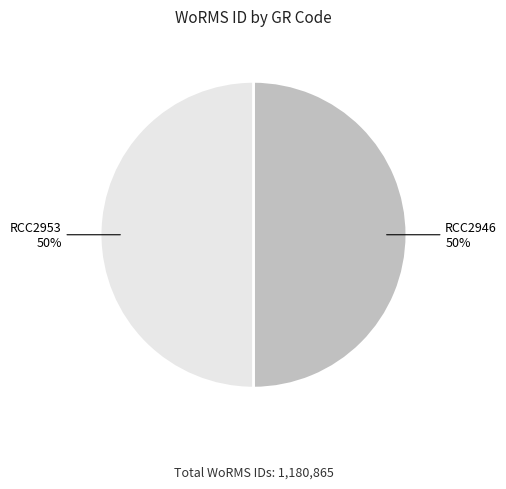

What percentage is the RCC2953 slice, to the nearest percent?

50%